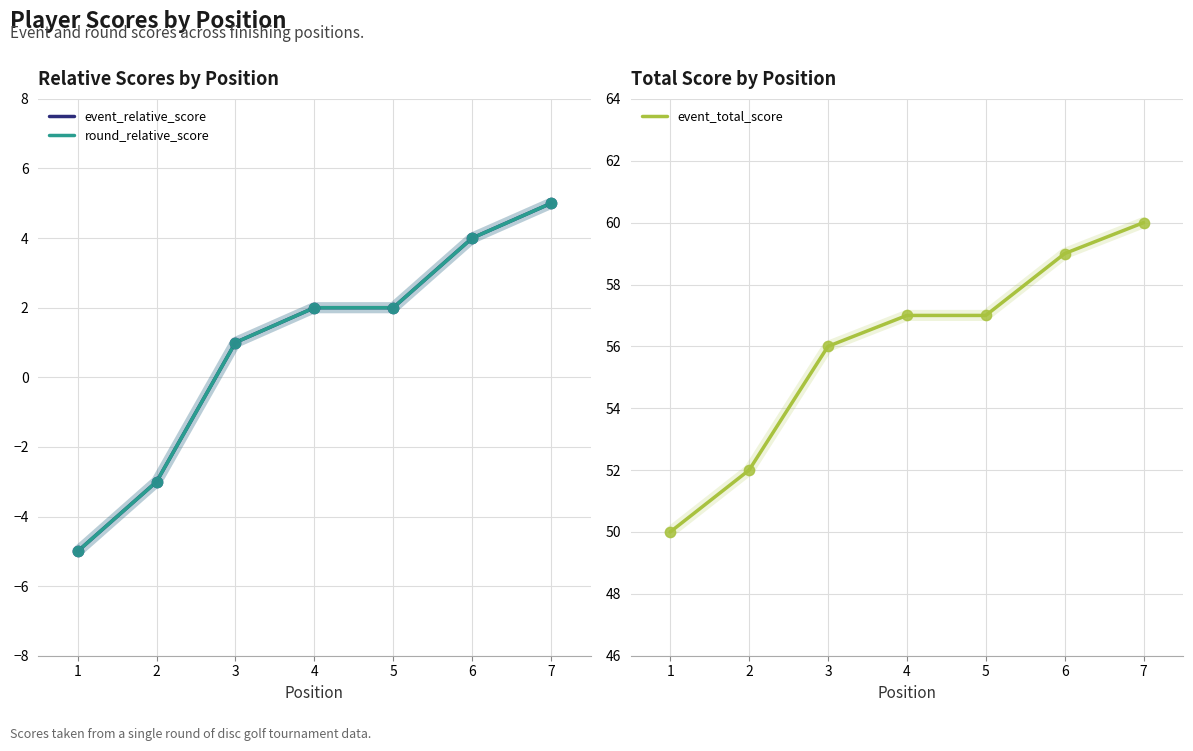

At which category is the sum across all series the highest?

7